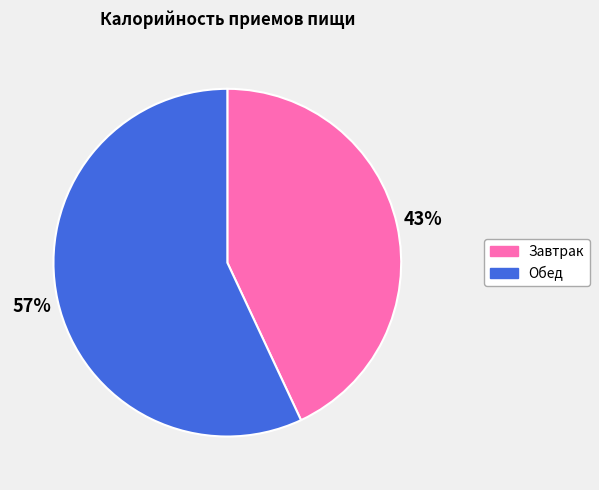

The Обед slice represents 57% of the pie. True or false?

True